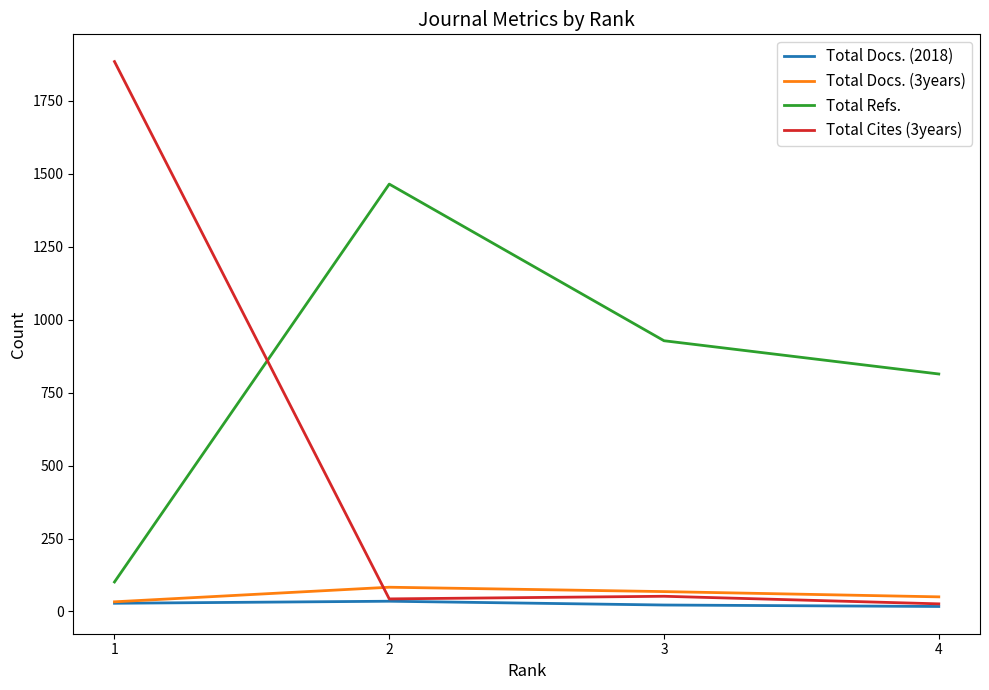

The value of Total Refs. at 1 is 101. True or false?

True